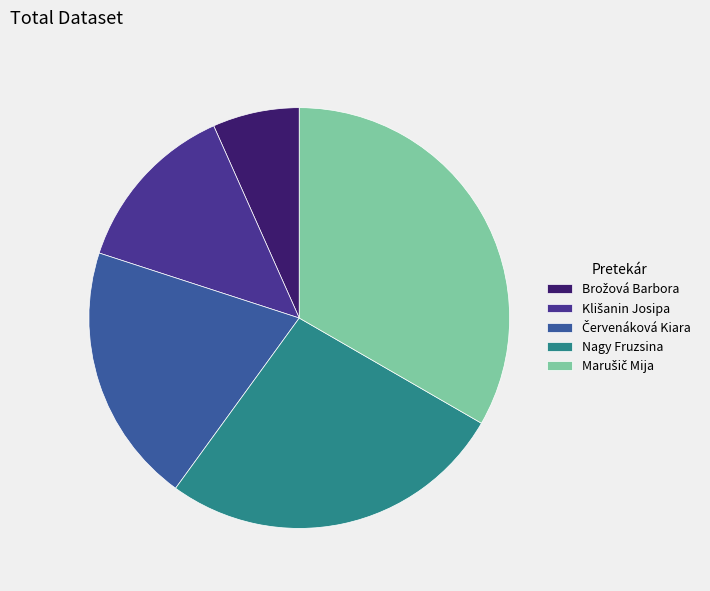

Count the number of slices in the pie.

5